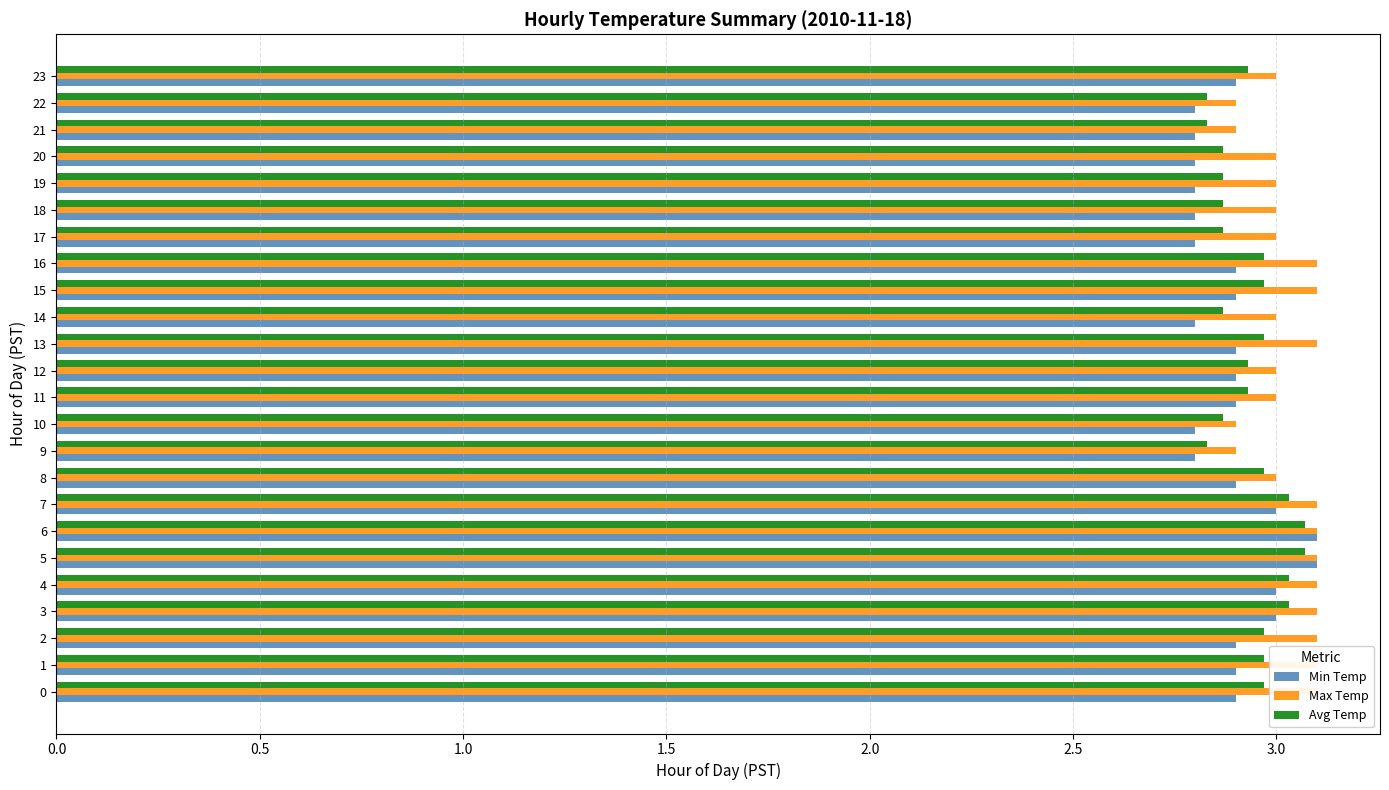

List the series in order of their overall mean, highest first.

Max Temp, Avg Temp, Min Temp